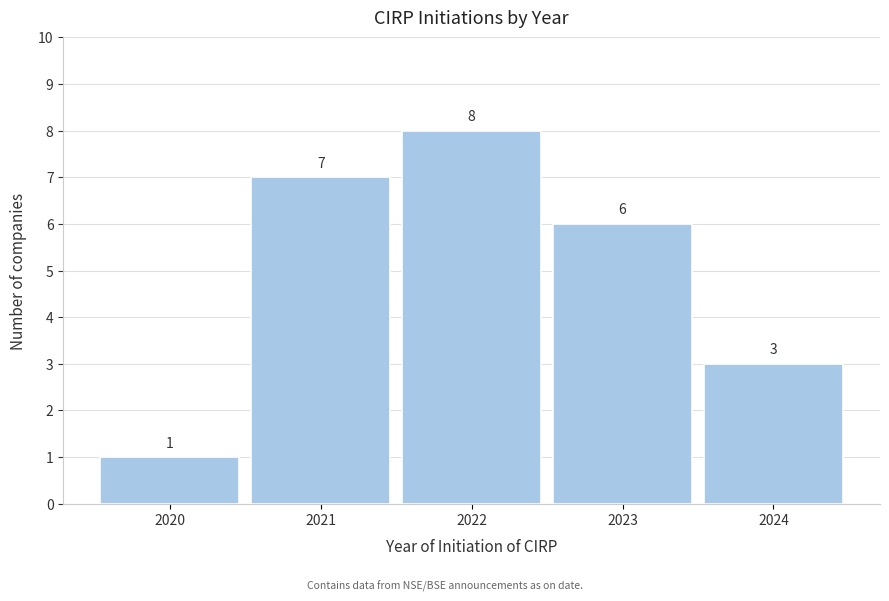

Reading left to right, extract all data points from this chart.

1	7	8	6	3